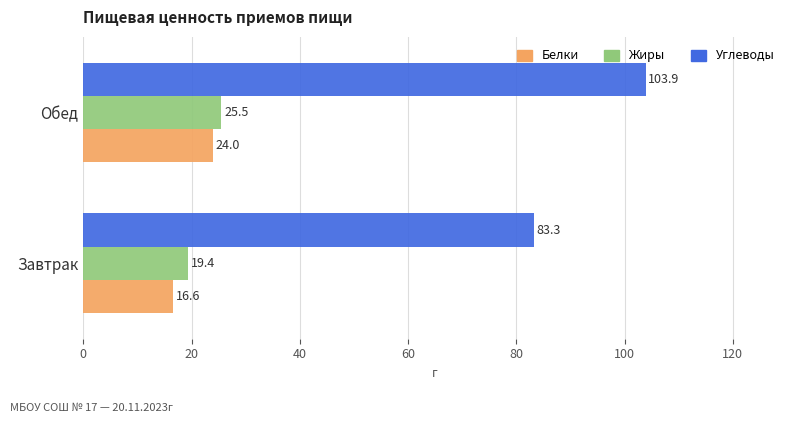

List the labels in order of Белки value, smallest first.

Завтрак, Обед